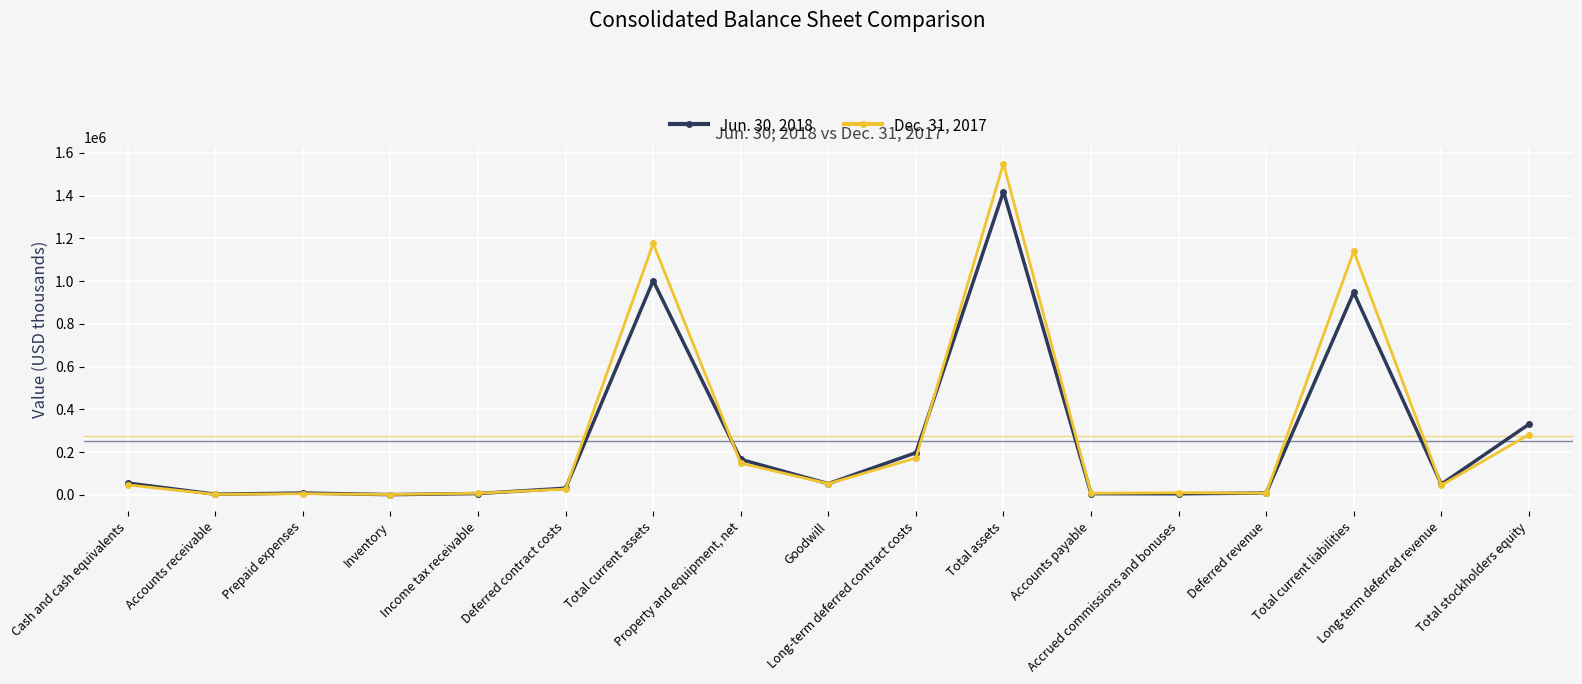

At which label is Dec. 31, 2017 closest to 775558?

Total current liabilities